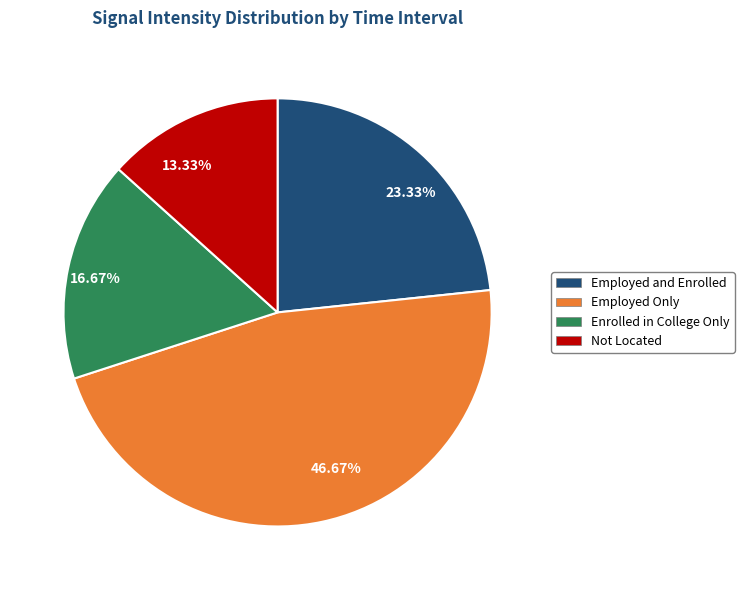

How many segments does this pie chart have?

4